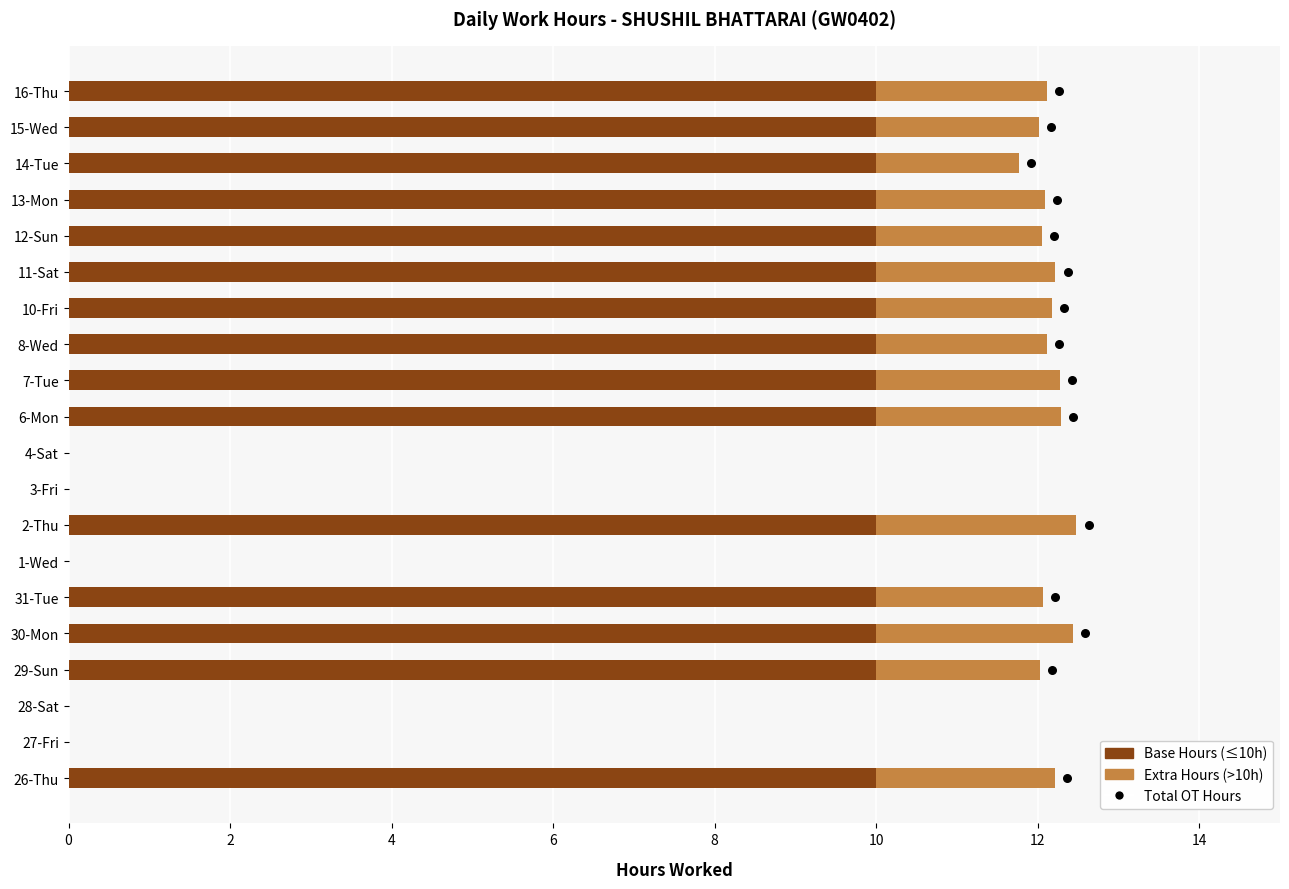

At how many categories does at least one series exceed 0?

15